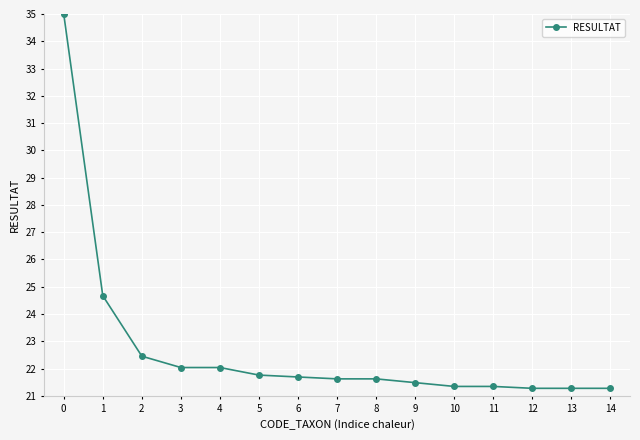

What is the difference between the maximum and minimum values?

13.7